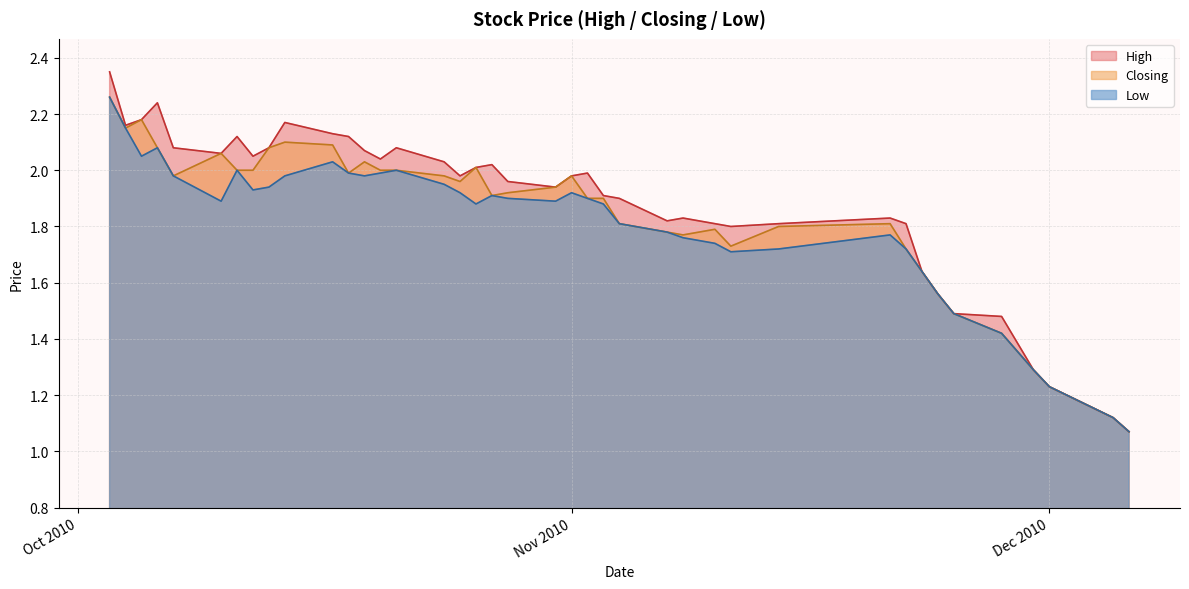

Which series has the largest range (max minus min)?

High